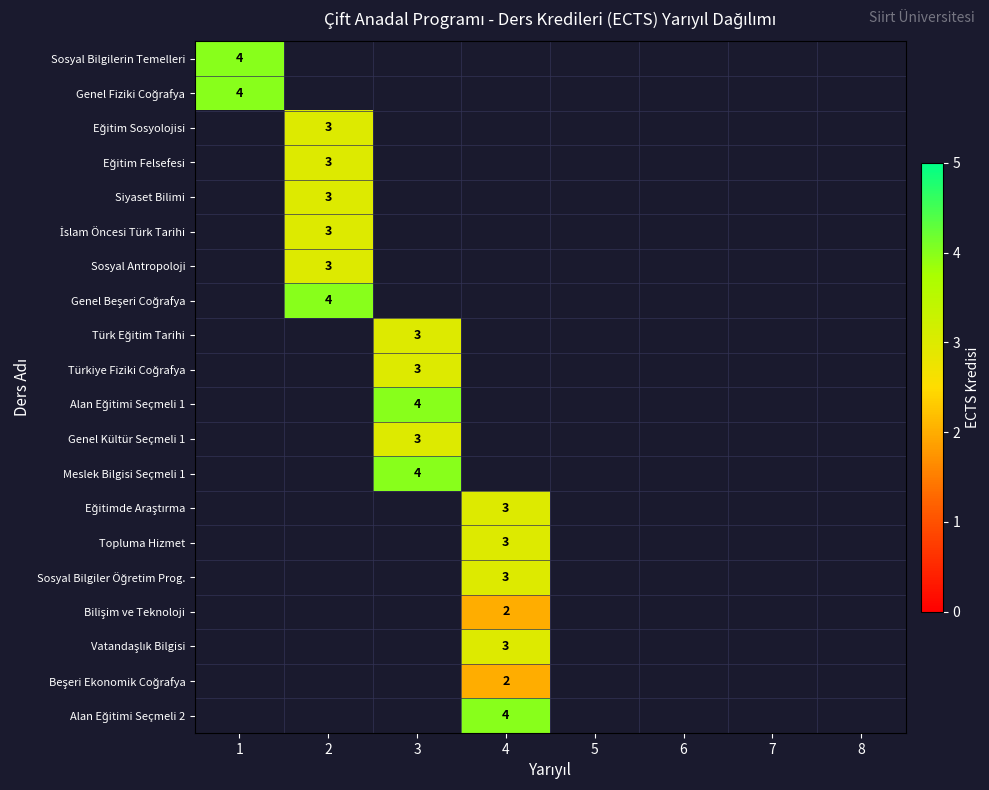

How many positive values does the Sosyal Bilgilerin Temelleri series have?

1